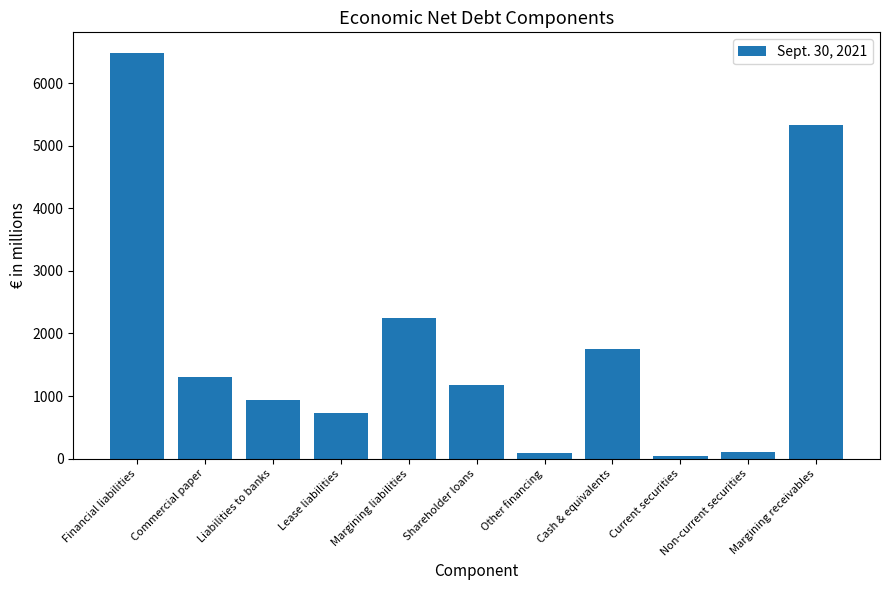

Which label corresponds to the largest value in the chart?

Financial liabilities